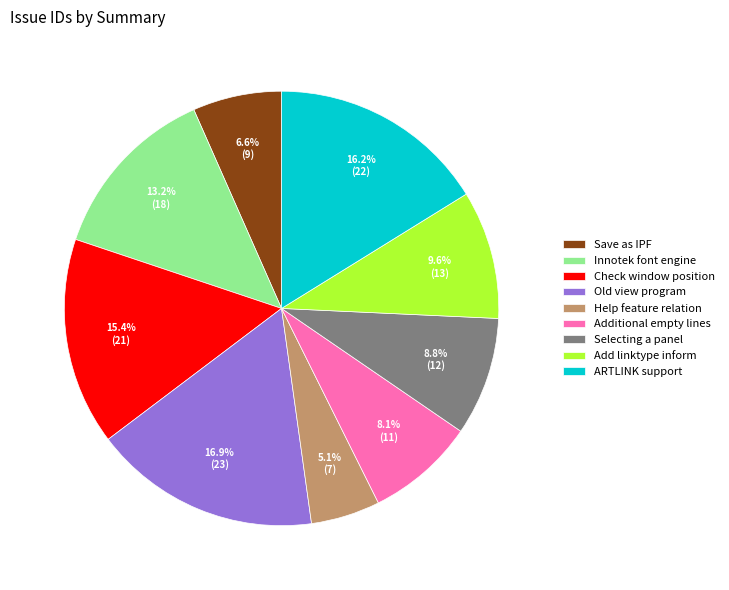

Is Add linktype inform the majority of the pie?

No